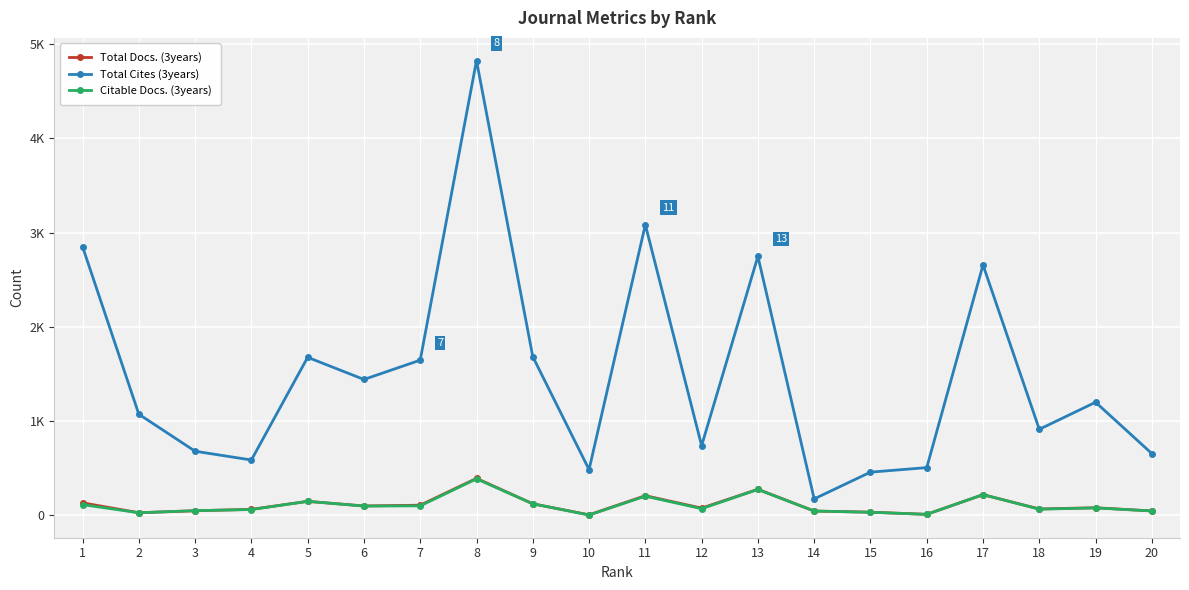

True or false: Total Docs. (3years) has more than 2 interior local peaks.

True